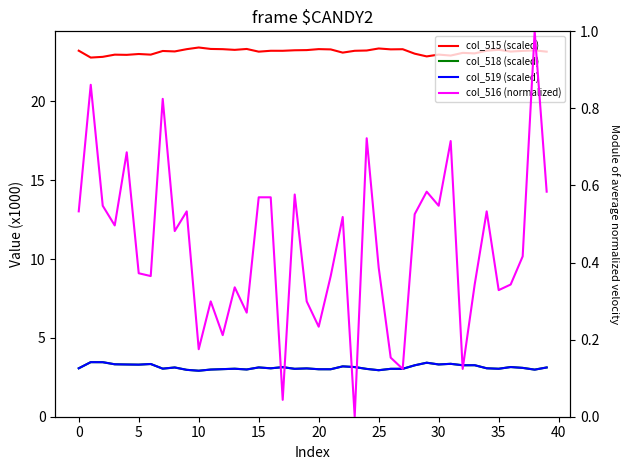

What is the difference between the highest and lowest values at 31?

22.2